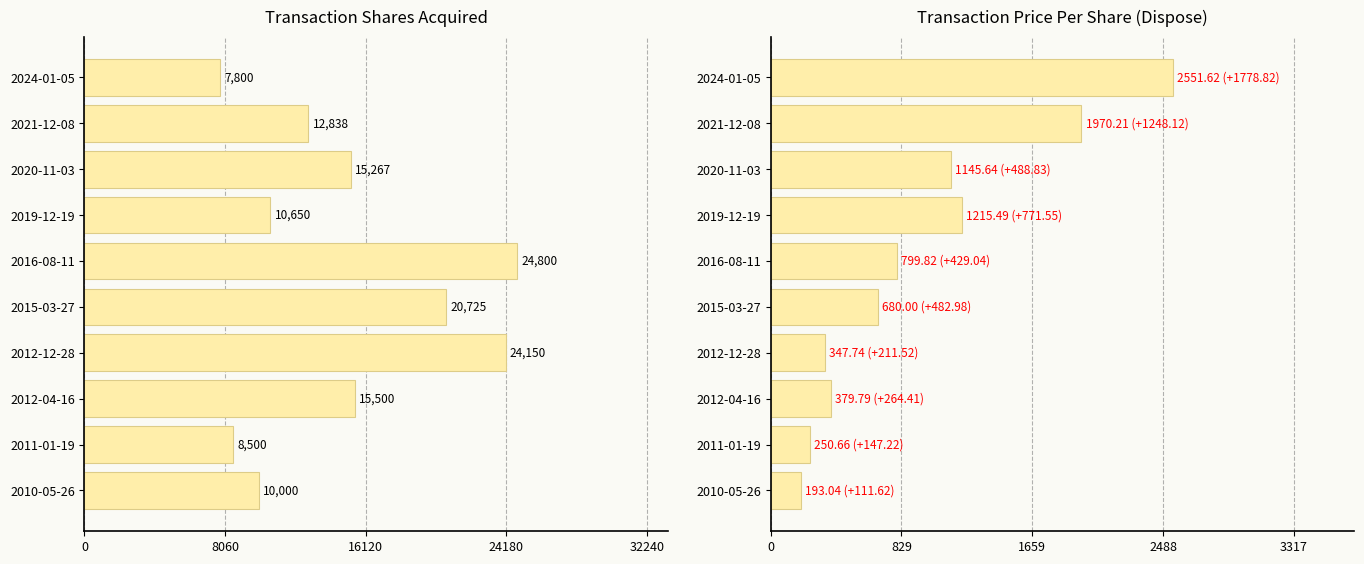

How many bars are there in each group?

2